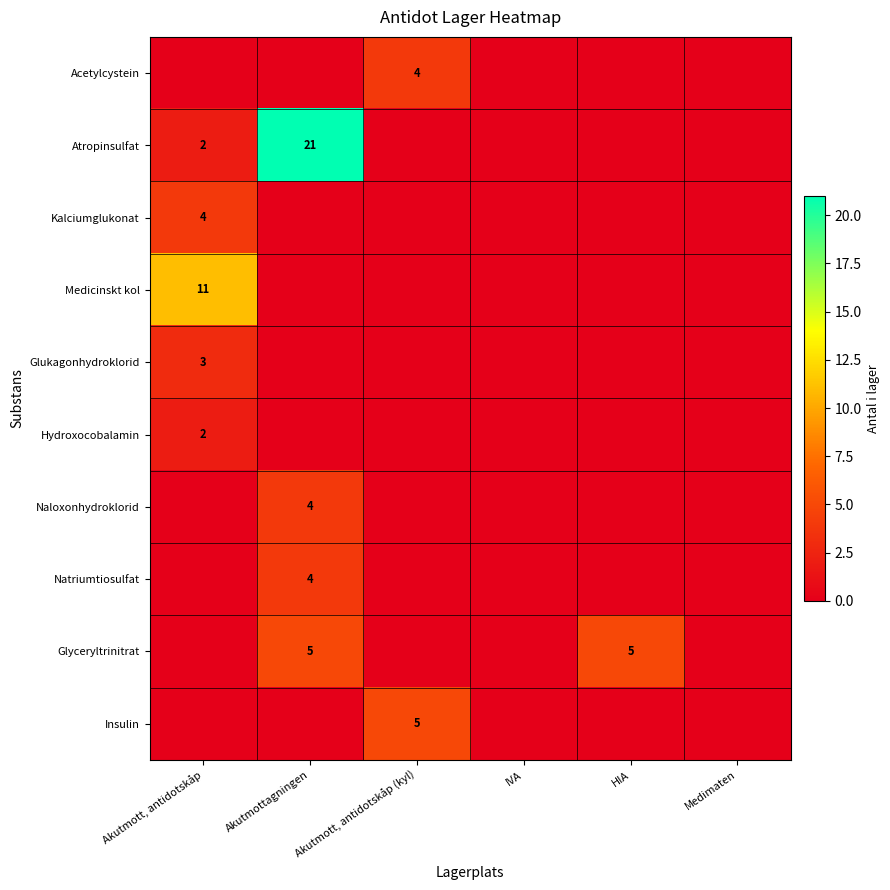

How many Kalciumglukonat values are between 0 and 1?

5